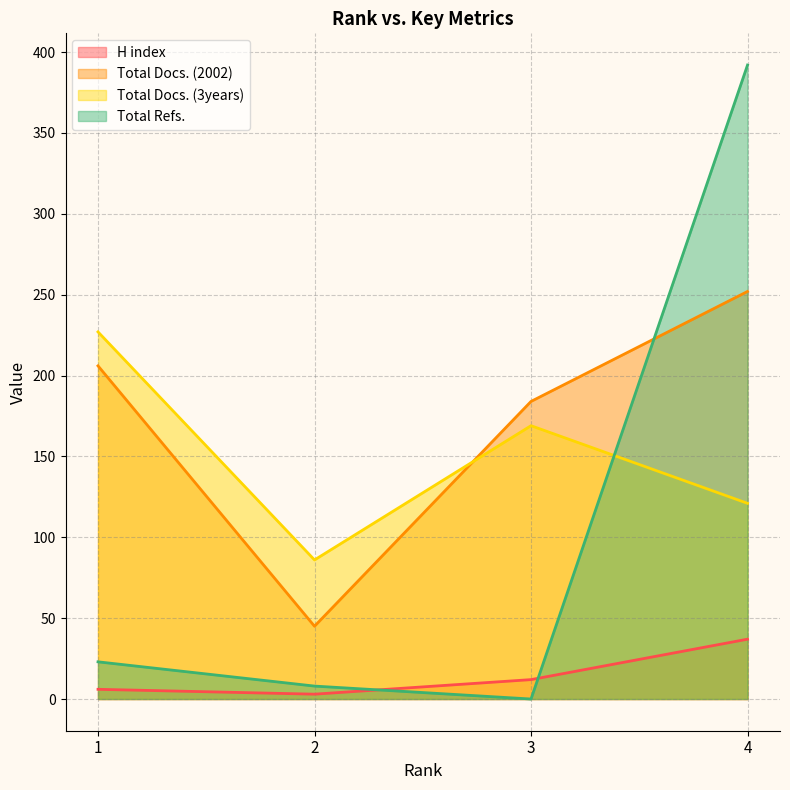

At how many categories does at least one series exceed 289?

1